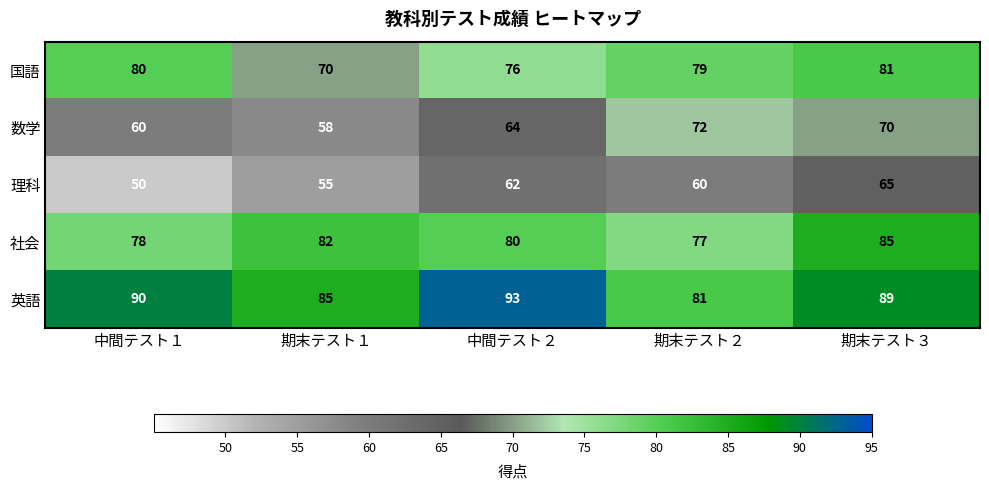

Where is 国語 nearest to the value 75?

中間テスト２